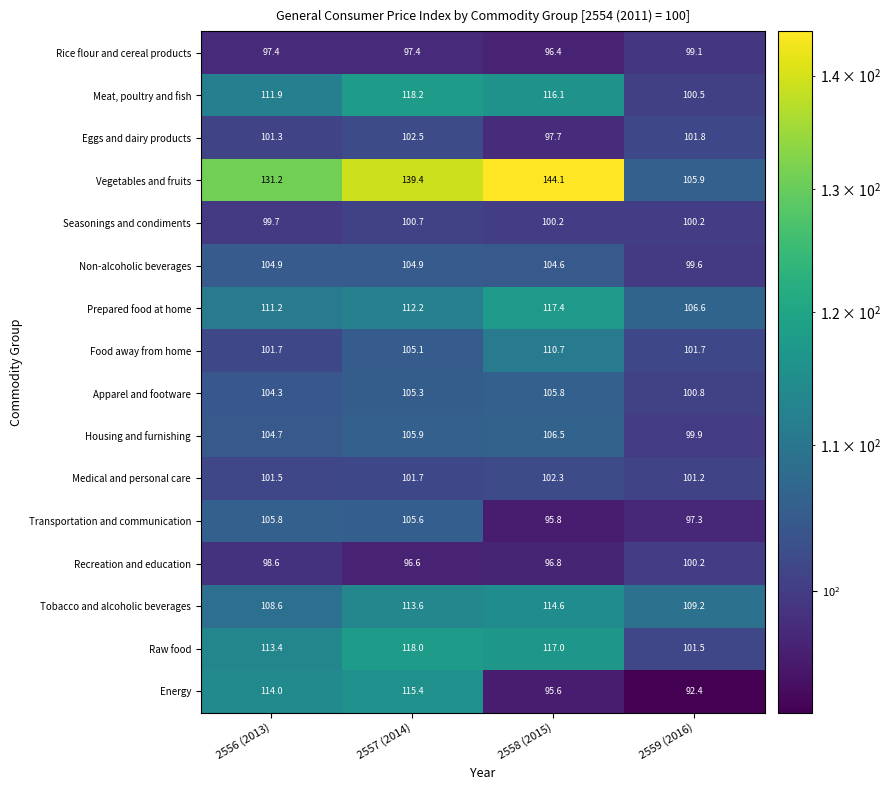

What value does the Rice flour and cereal products series have at 2556 (2013)?

97.4